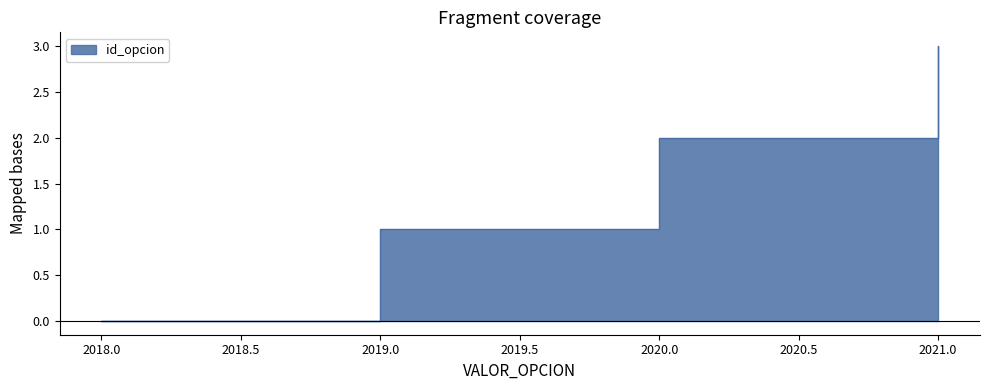

Which label corresponds to the largest value in the chart?

2021